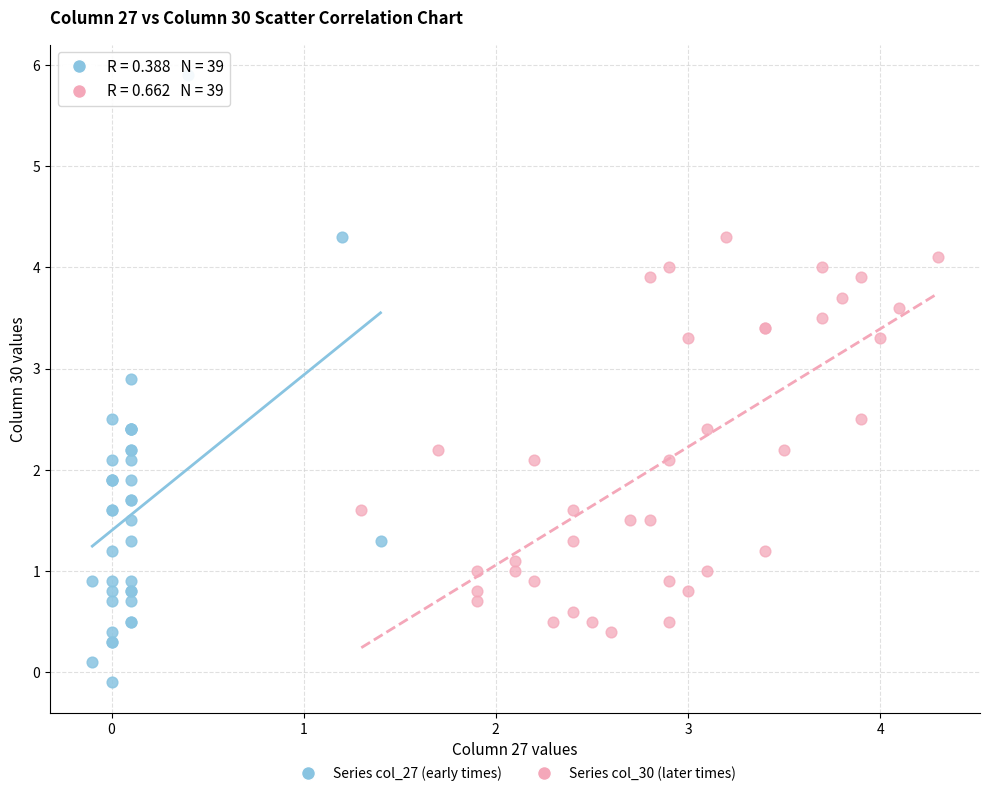

Which series has the largest Y range (max minus min)?

Series col_27 (early times)